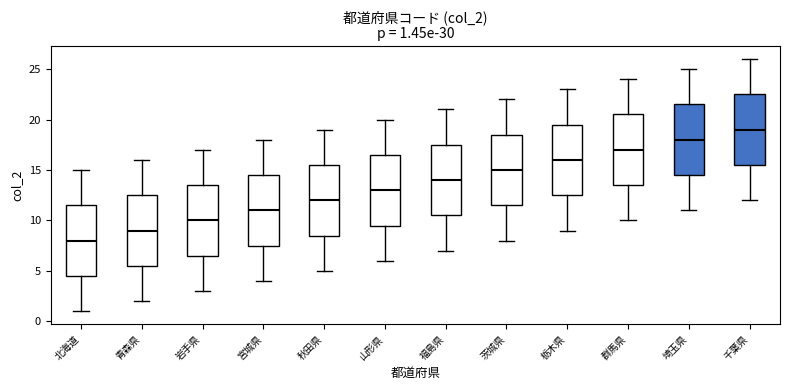

Which box has the lowest median line?

北海道